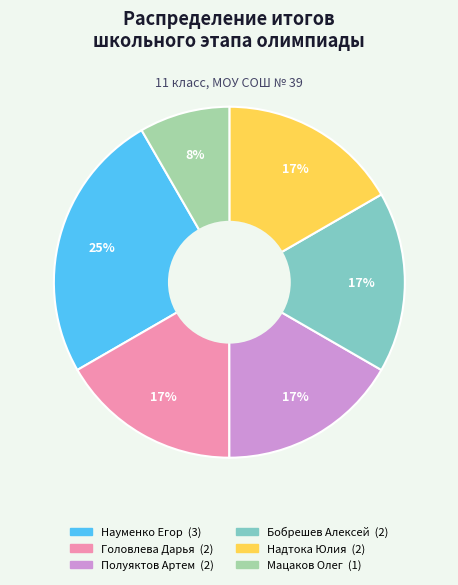

Which has a higher value, Науменко Егор or Полуяктов Артем?

Науменко Егор